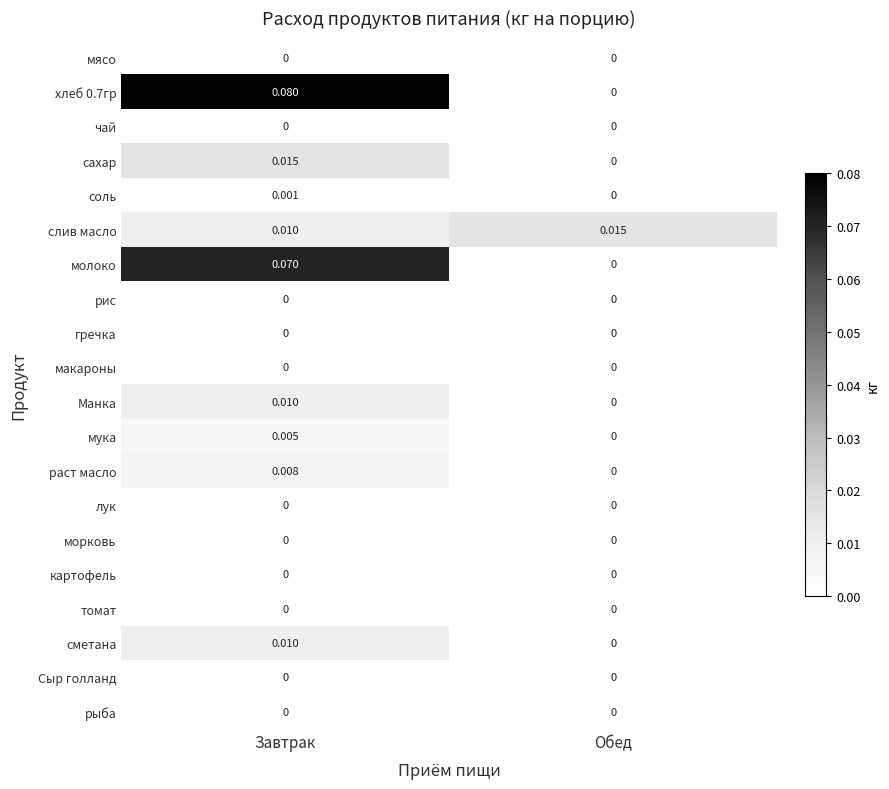

Which label corresponds to the largest value in the chart?

Завтрак